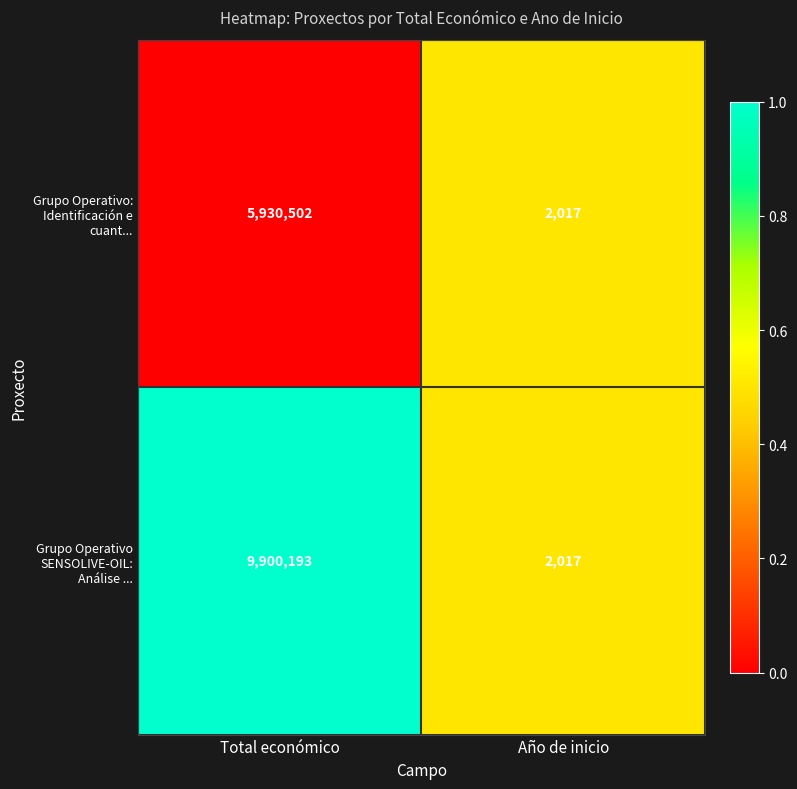

What is the sum of the Grupo Operativo SENSOLIVE-OIL: Análise ... values at Total económico and Año de inicio?

9902210